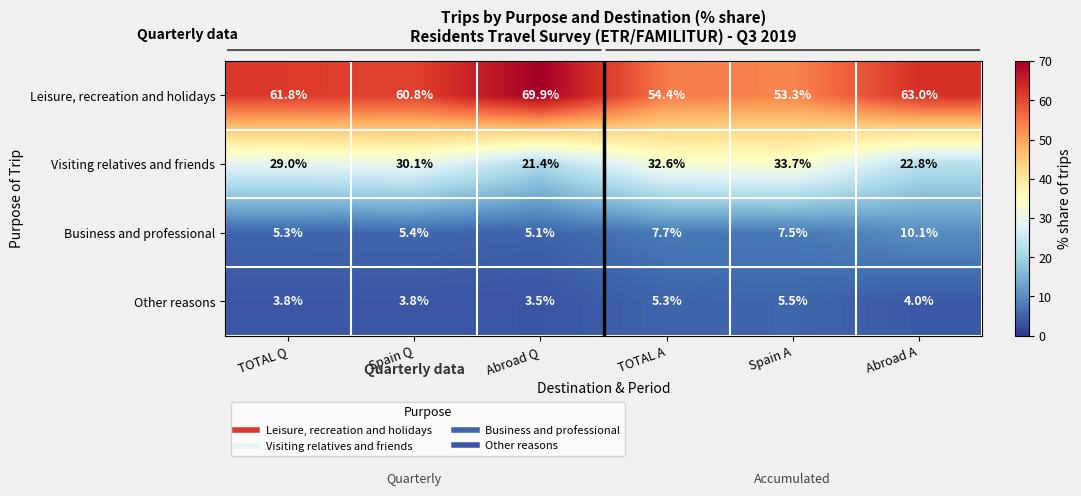

At how many categories does at least one series exceed 19?

6